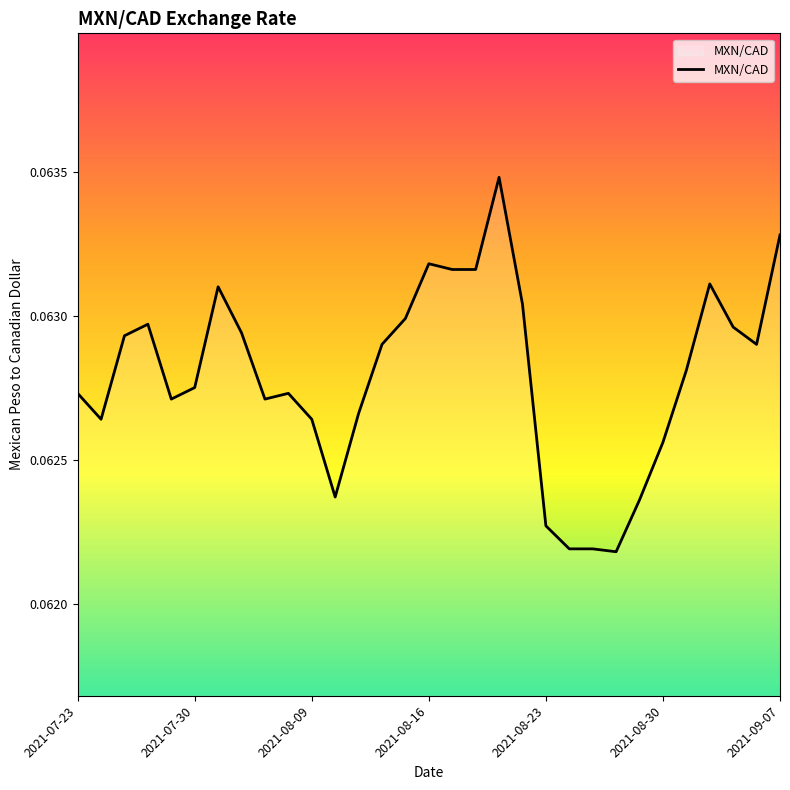

The chart shows a value of 0.0 at 2021-09-07. True or false?

False